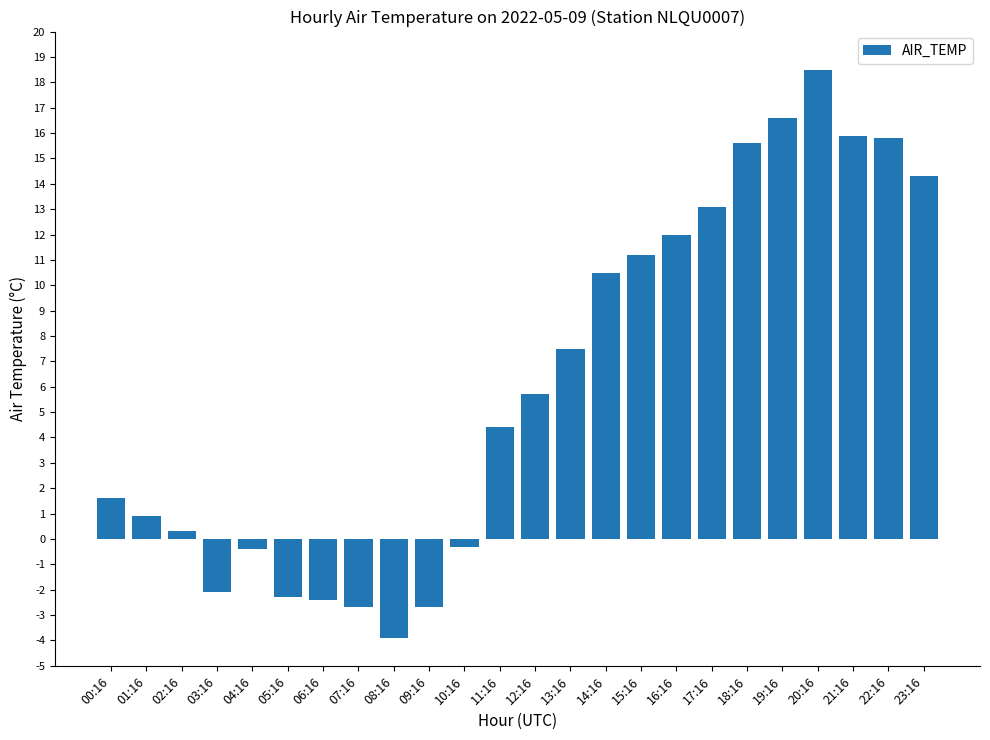

The value at 23:16 is 14.3. True or false?

True